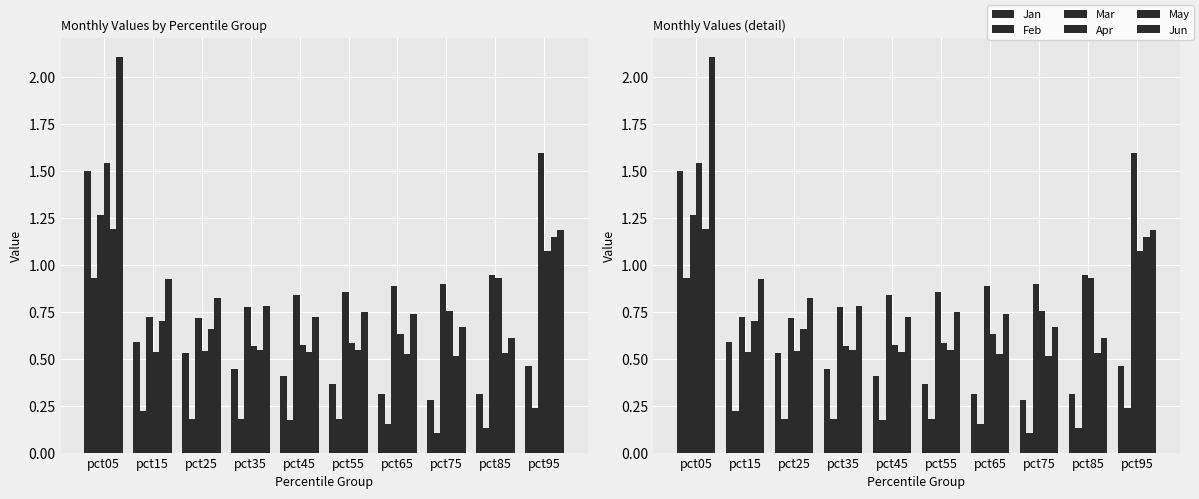

How many bars are there in total?

60